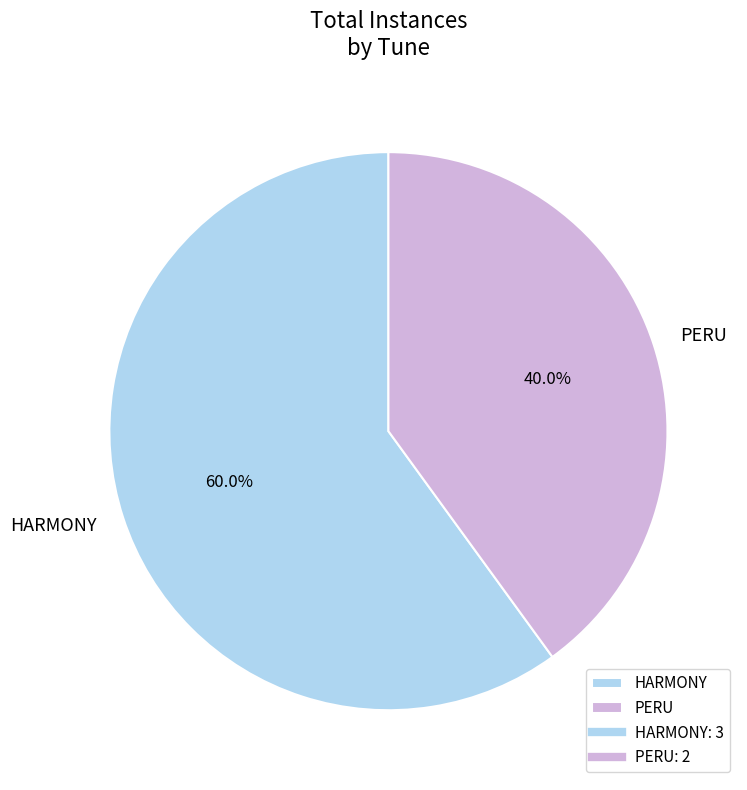

Rank the categories by value from lowest to highest.

PERU, HARMONY